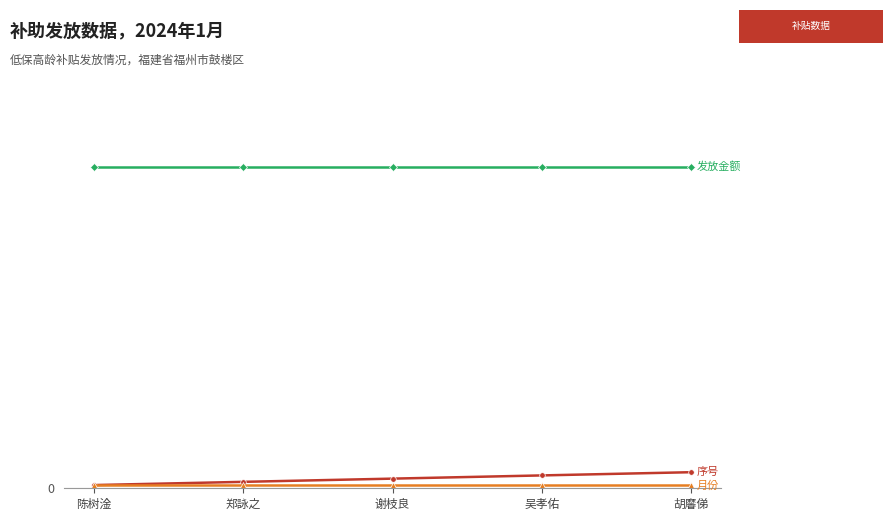

Count the 序号 values in the range 2 to 4.

3